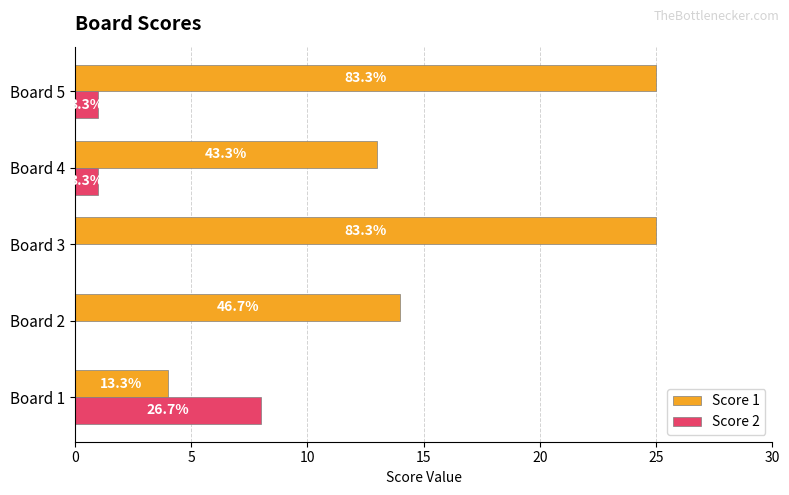

What are all the series names shown in the legend?

Score 1, Score 2